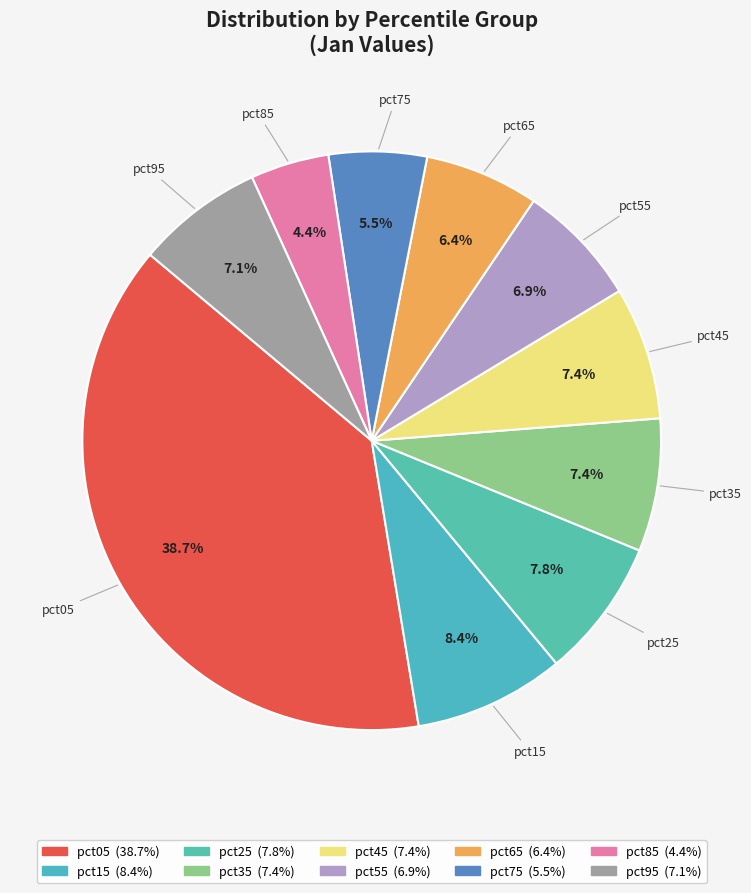

Does pct55 account for over 50% of the chart?

No